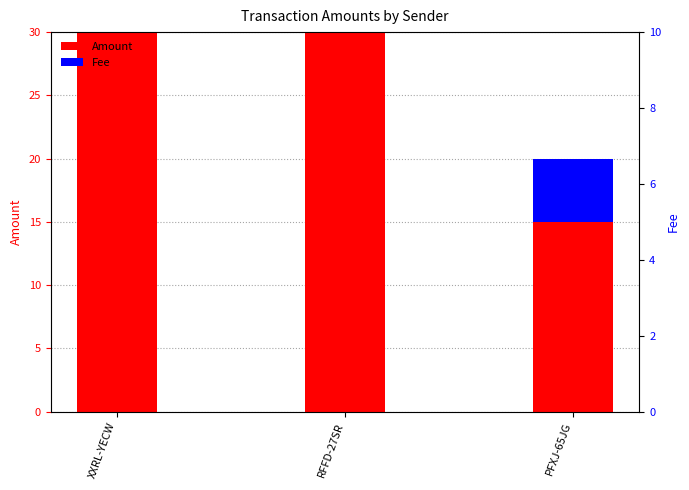

How many values in the Amount series are below 30?

1